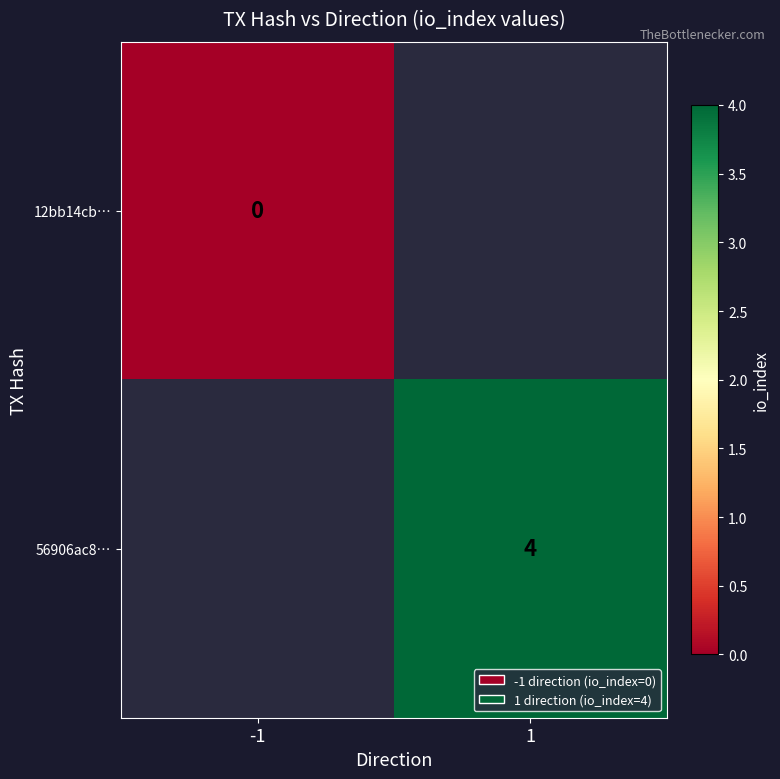

The value of 56906ac8… at 1 is 3. True or false?

False